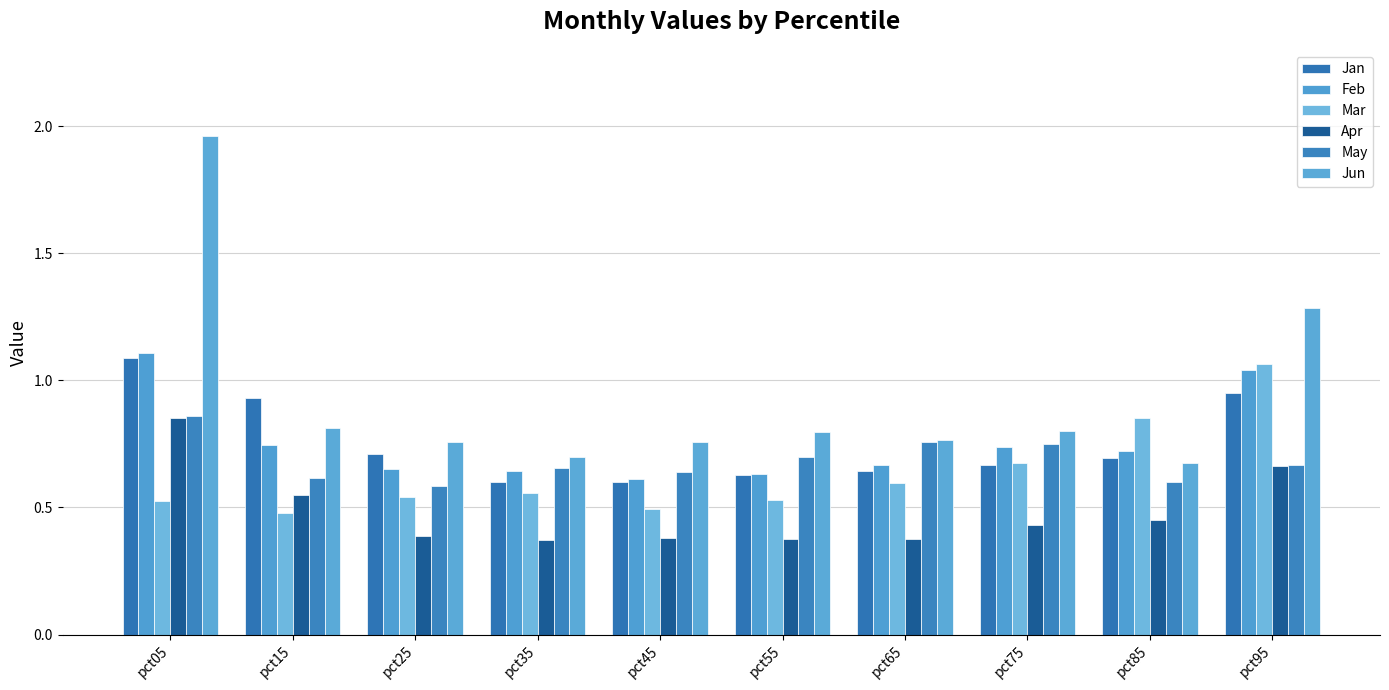

Between pct45 and pct75, which is larger?

pct75